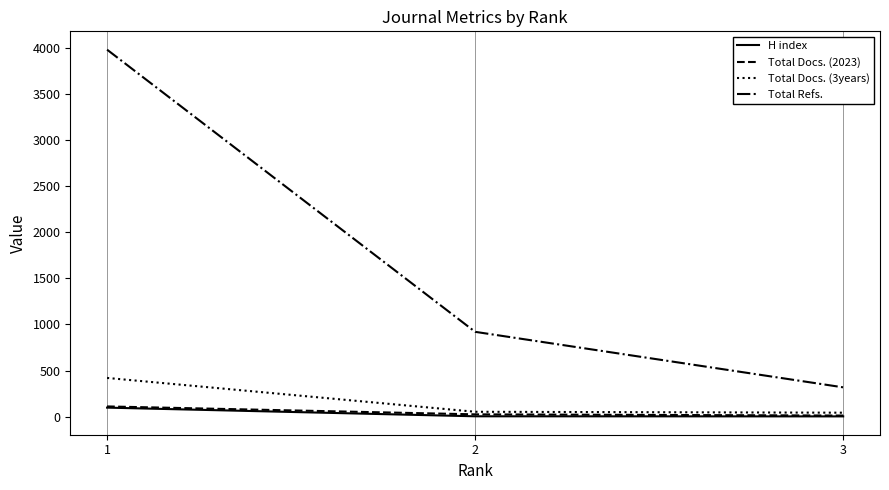

What is the greatest value displayed?

3980